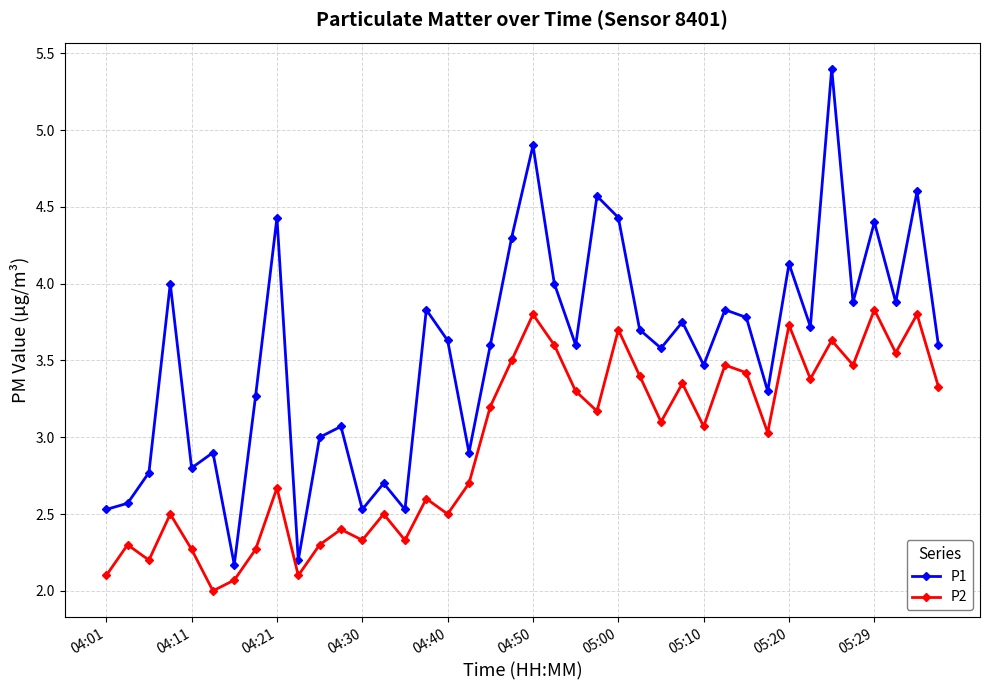

How many distinct data groups are displayed?

2